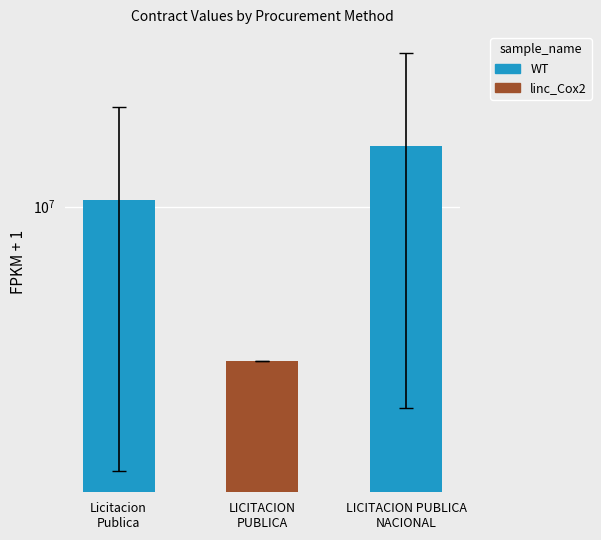

Where does the data first go above 10419894?

Licitacion
Publica